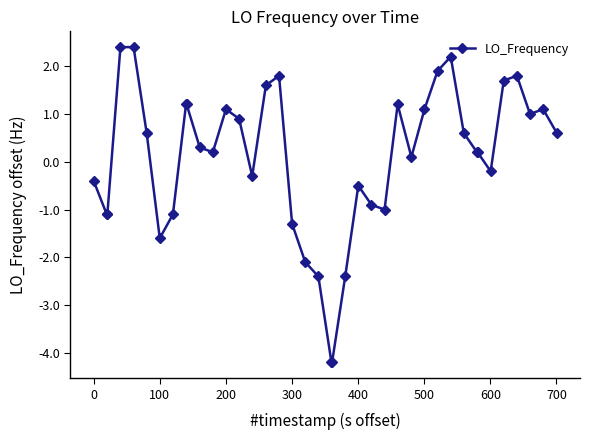

What is the minimum value shown in the chart?

-4.2